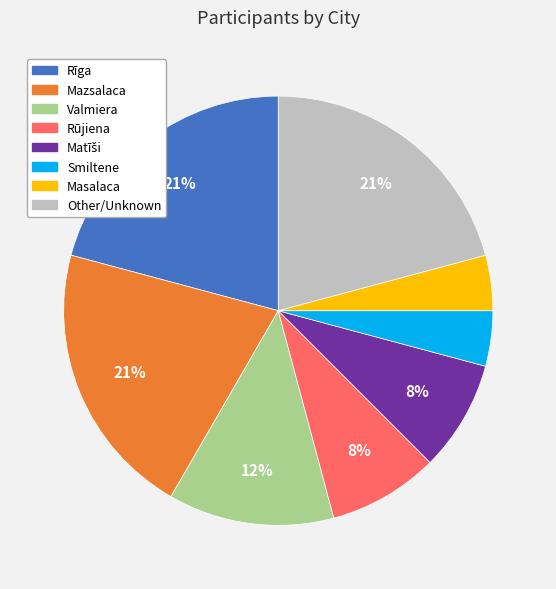

Is there any slice that represents more than half of the pie?

No